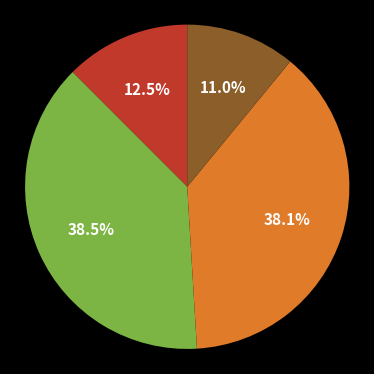

Is there a majority slice in this chart?

No